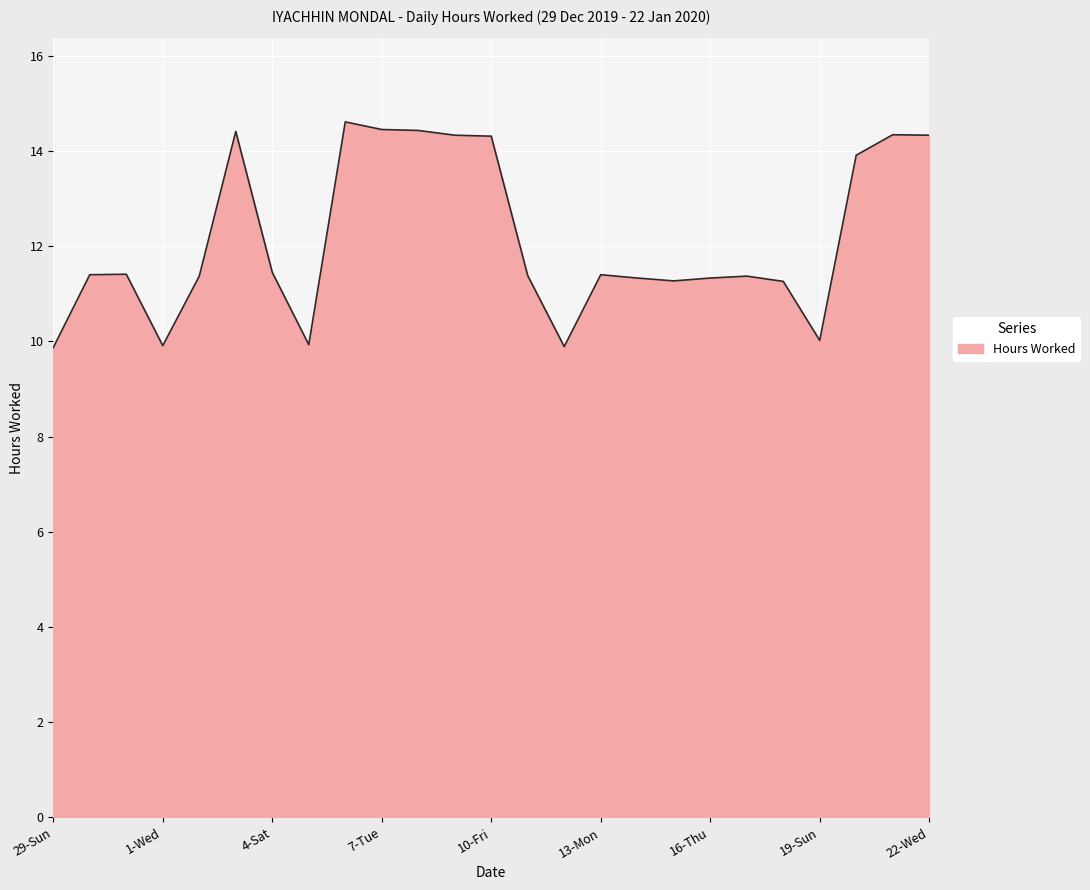

What is the smallest value displayed?

9.9